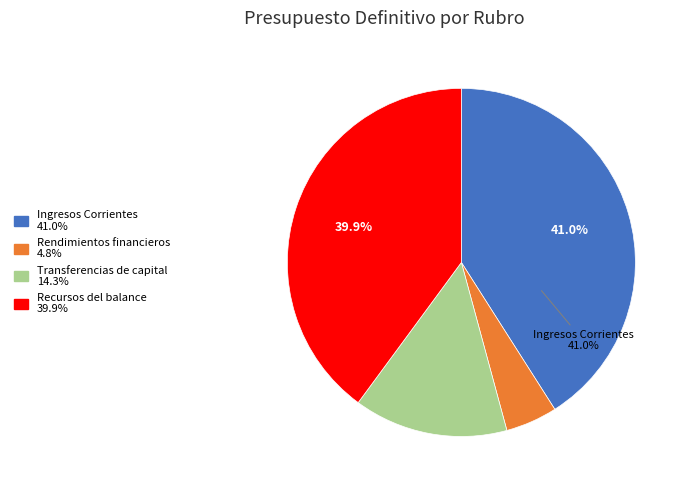

Is there any slice that represents more than half of the pie?

No